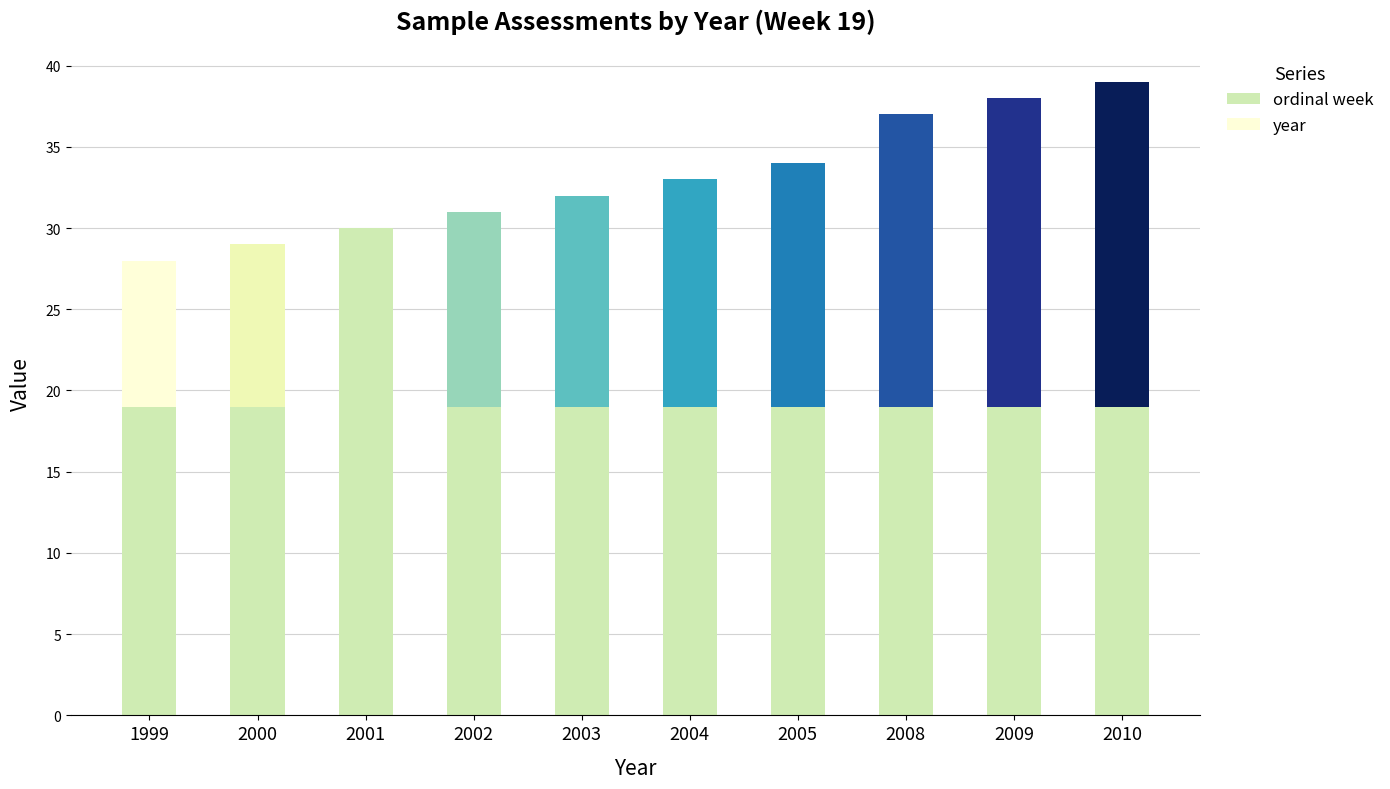

How many series are shown in this chart?

2